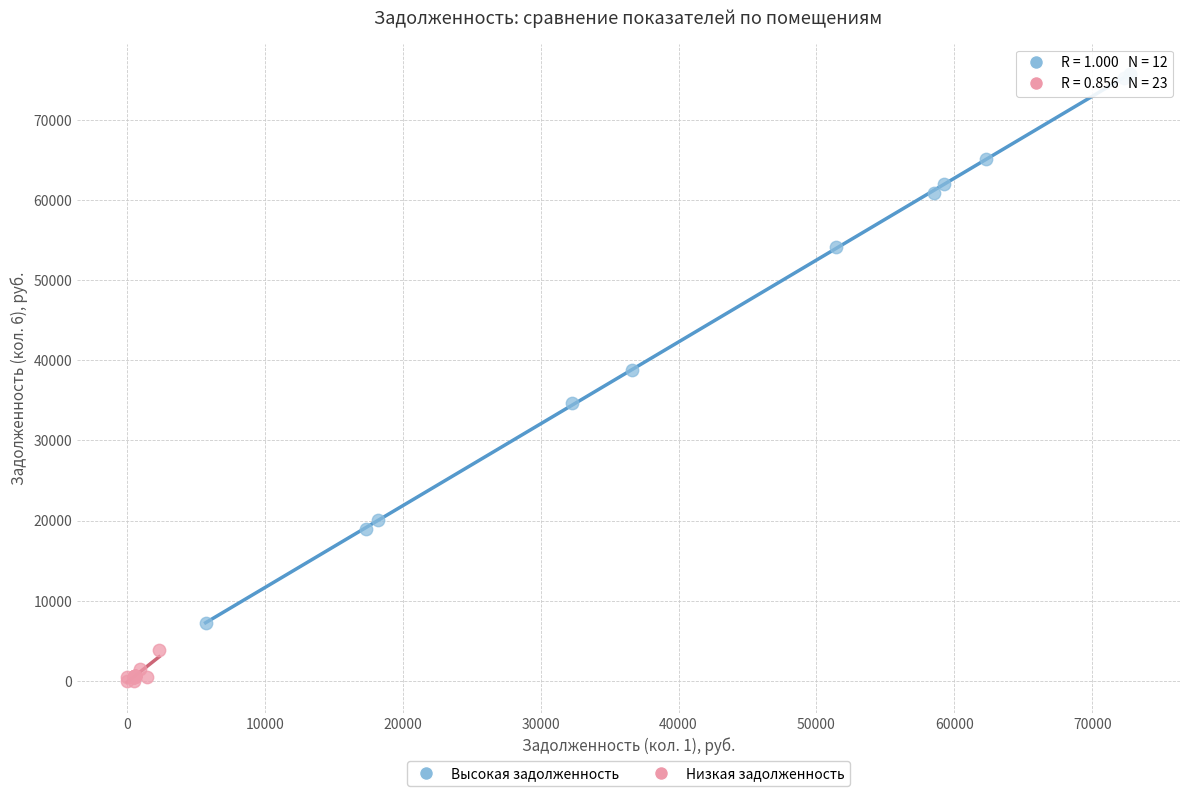

Which series has the largest Y range (max minus min)?

Высокая задолженность